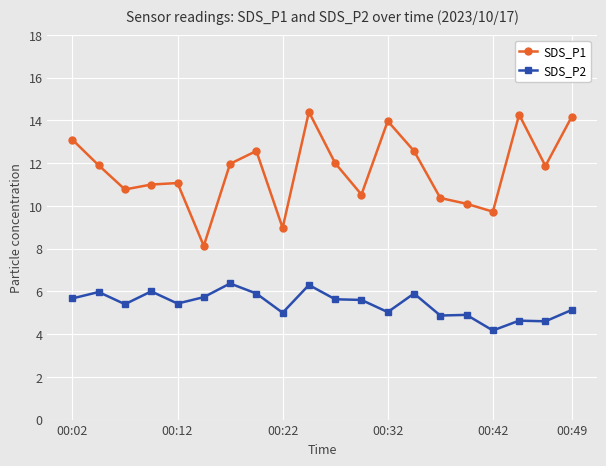

What is the value of the SDS_P2 point at the 15th from the left?

4.9